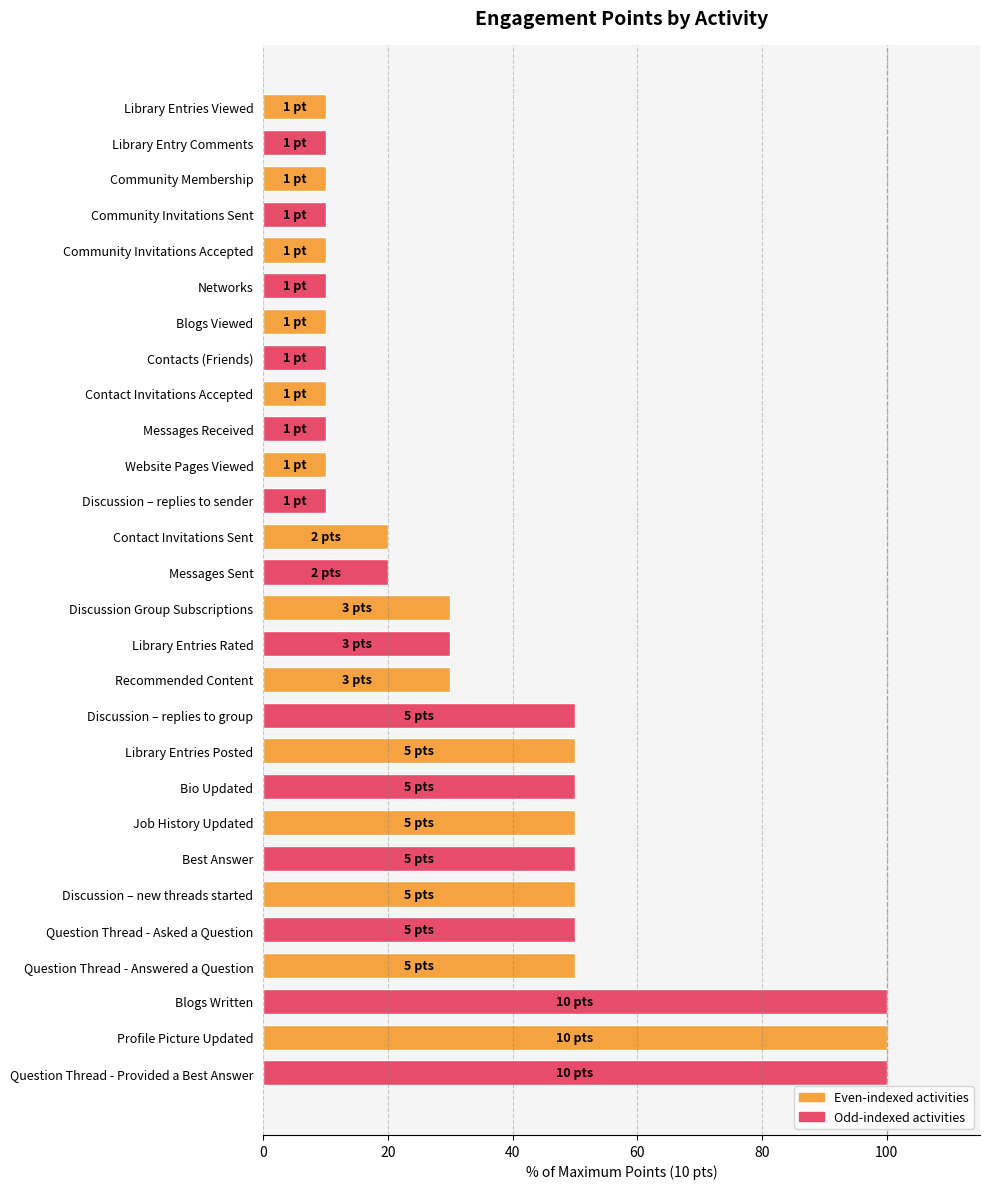

Reading bottom to top, extract all data points from this chart.

100	100	100	50	50	50	50	50	50	50	50	30	30	30	20	20	10	10	10	10	10	10	10	10	10	10	10	10